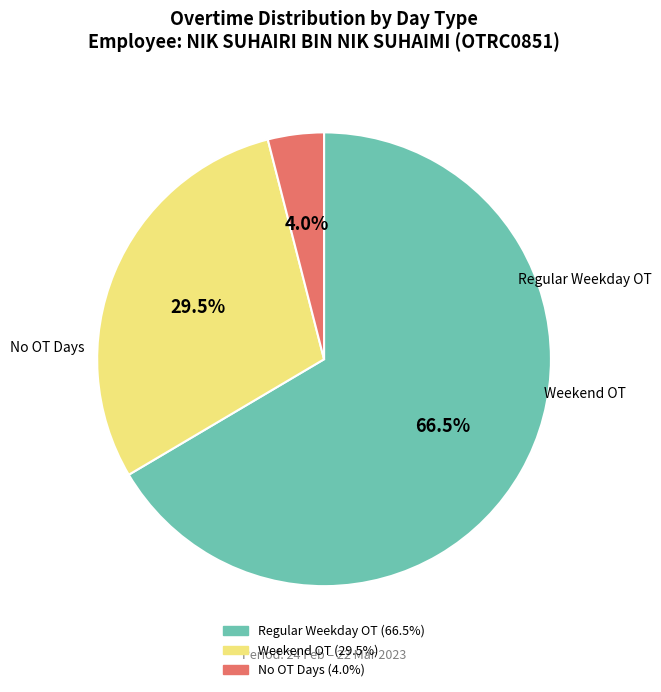

Is there a majority slice in this chart?

Yes